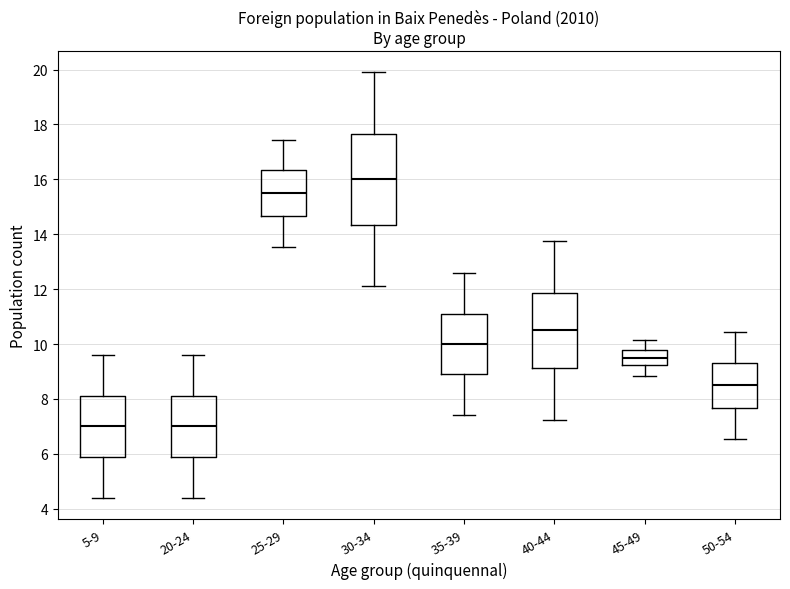

Which box's median line is the highest?

30-34